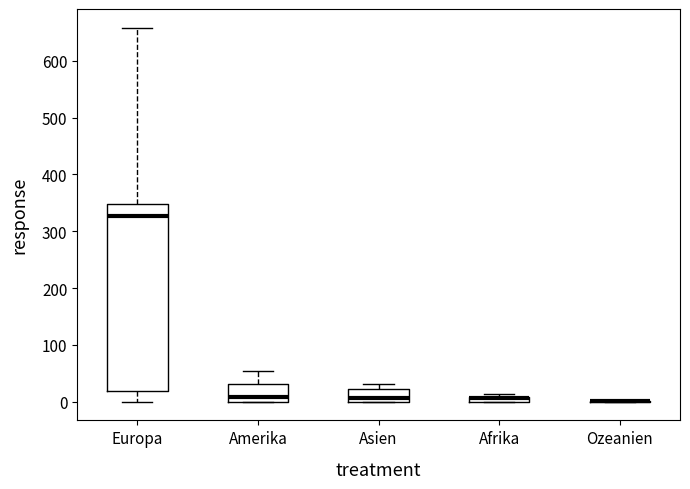

Where is the upper edge of the box for Asien on the y-axis? The values are not printed on the chart, so give them approximately, as read against the axis.

20